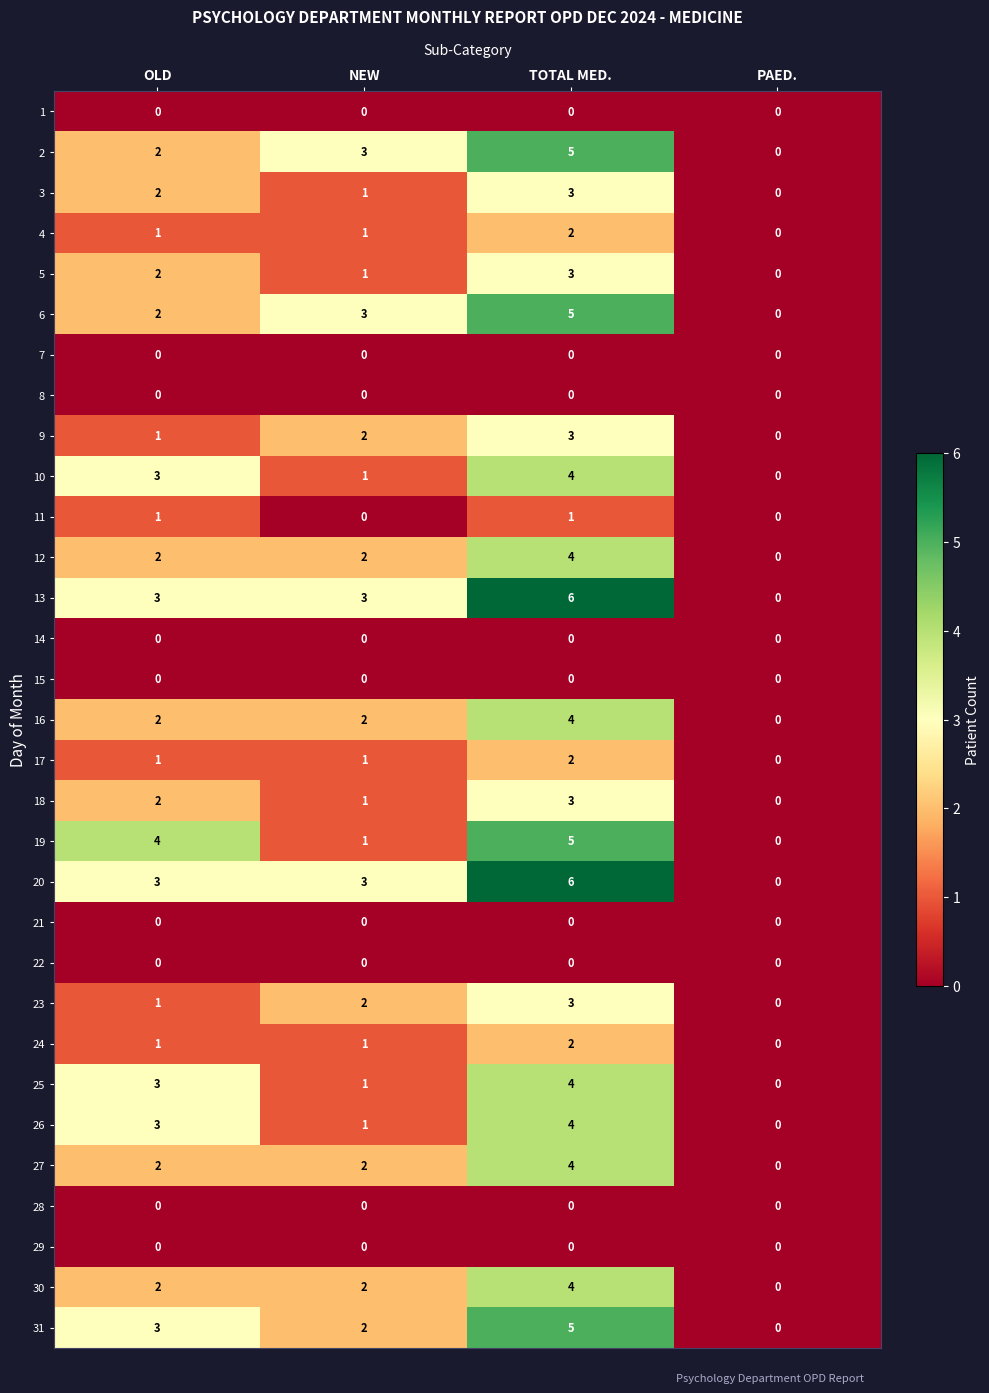

What is the difference between the highest and lowest values at TOTAL MED.?

6